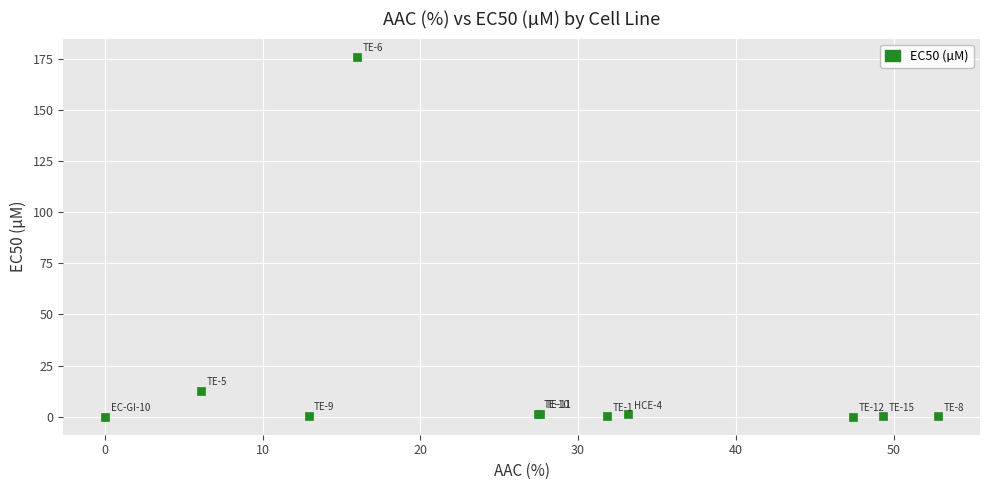

What Y value in the scatter plot is closest to 88?

12.6